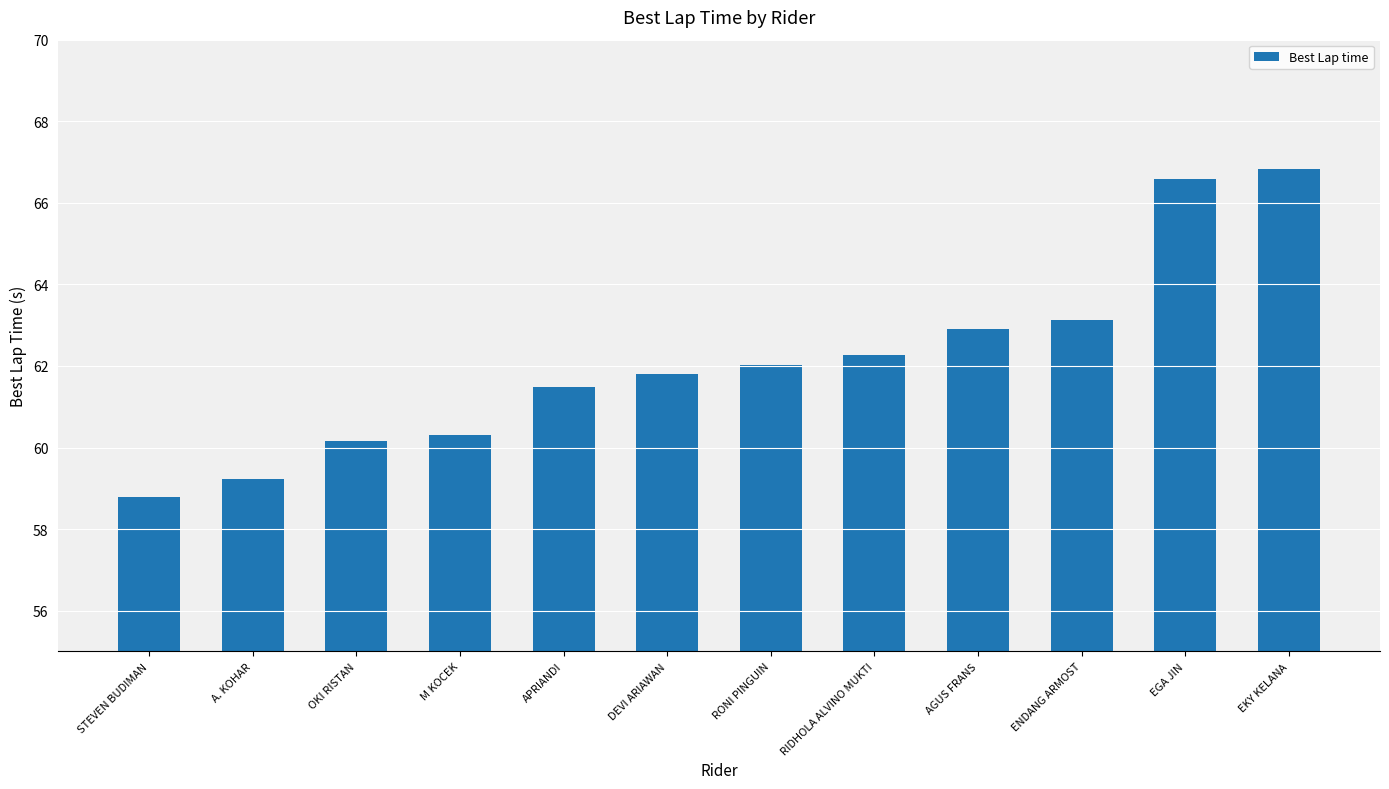

What is the greatest value displayed?

66.8